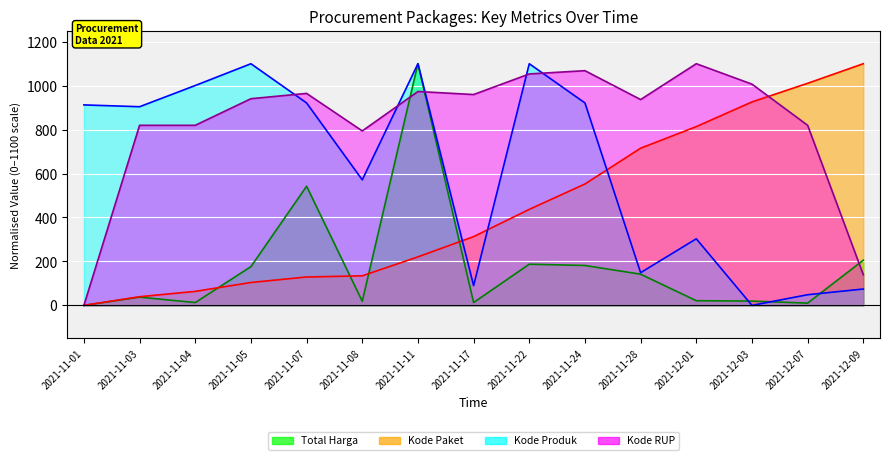

Count the number of data series in this chart.

4